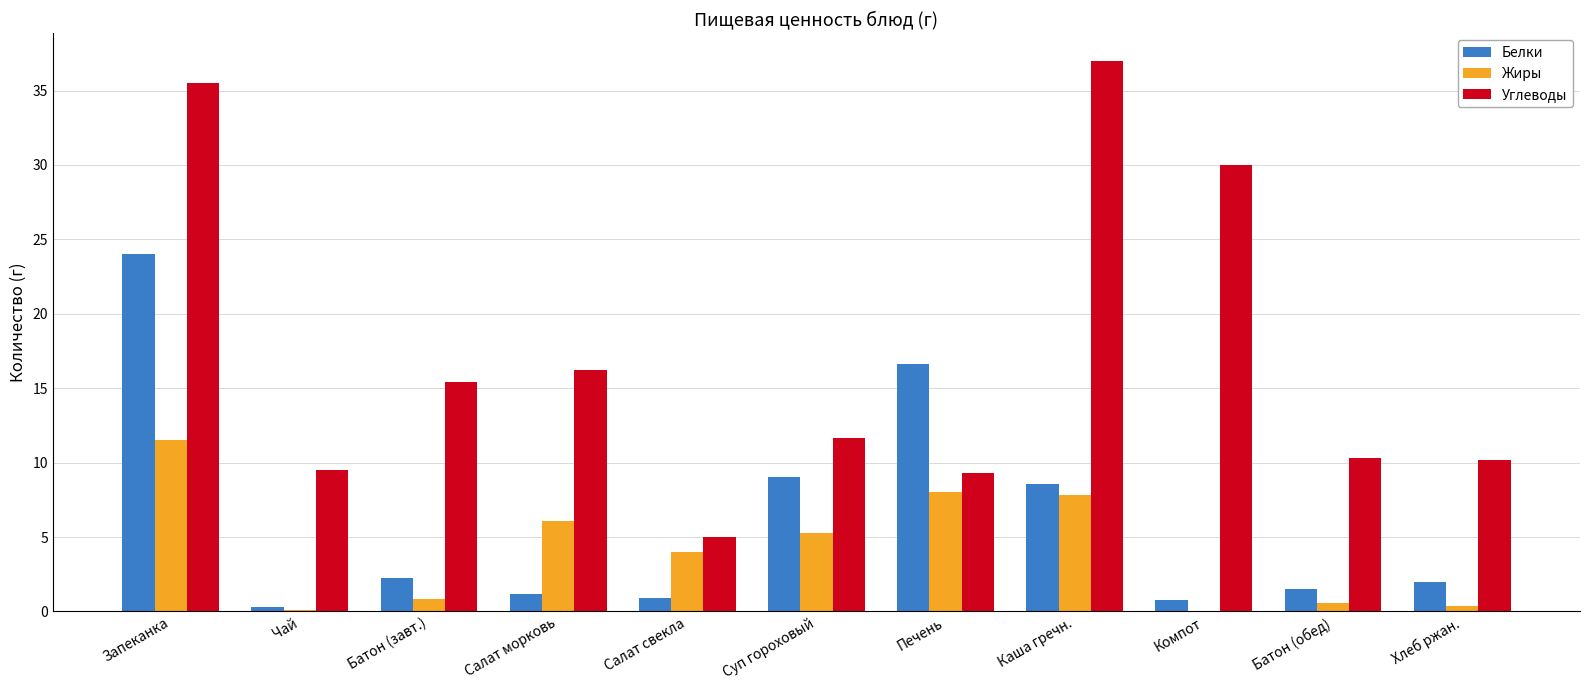

At which label does Белки reach its peak?

Запеканка